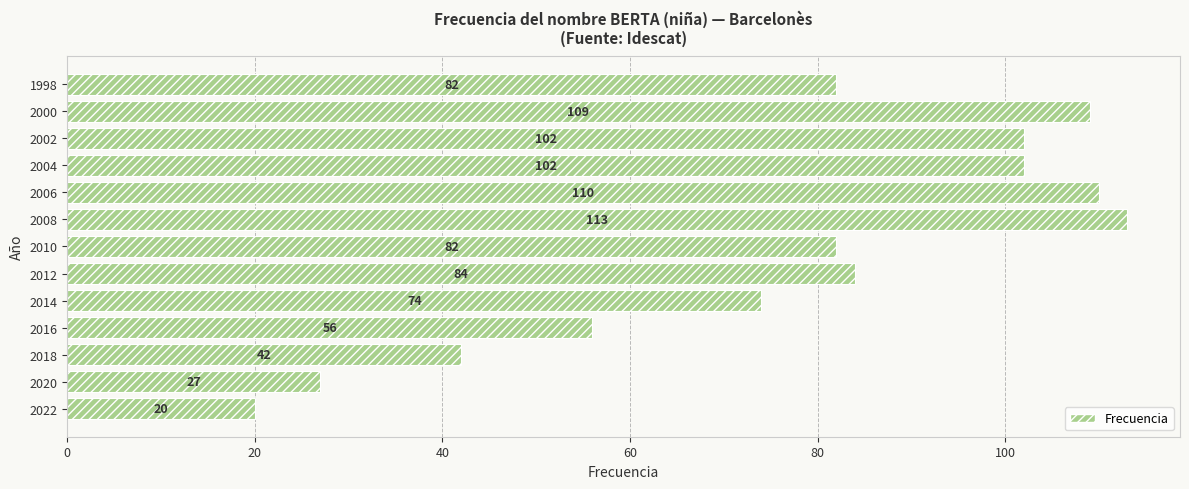

How many series are shown in this chart?

1